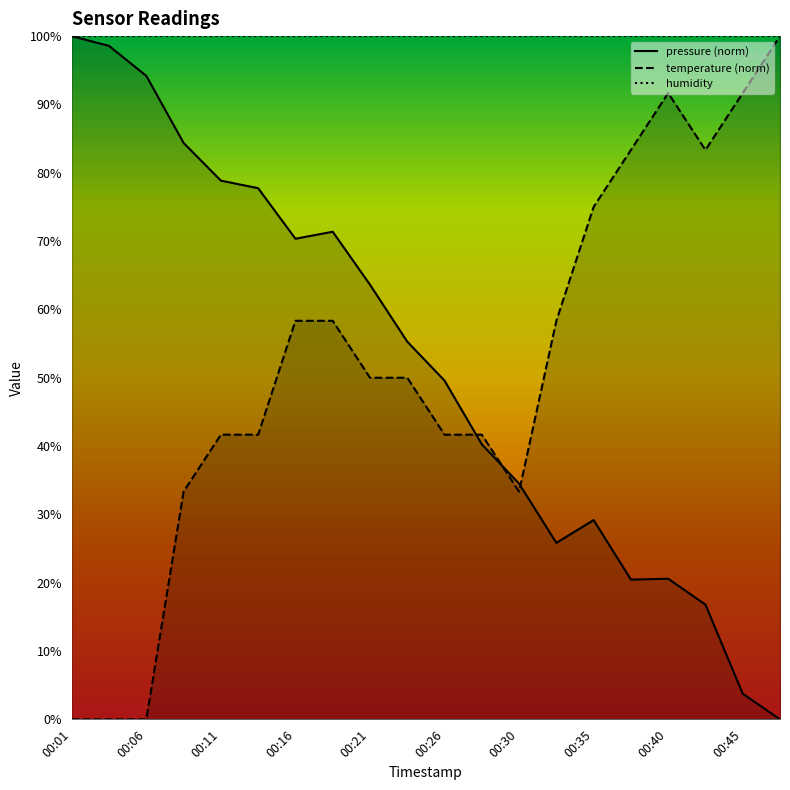

Does the chart have visible grid lines?

No